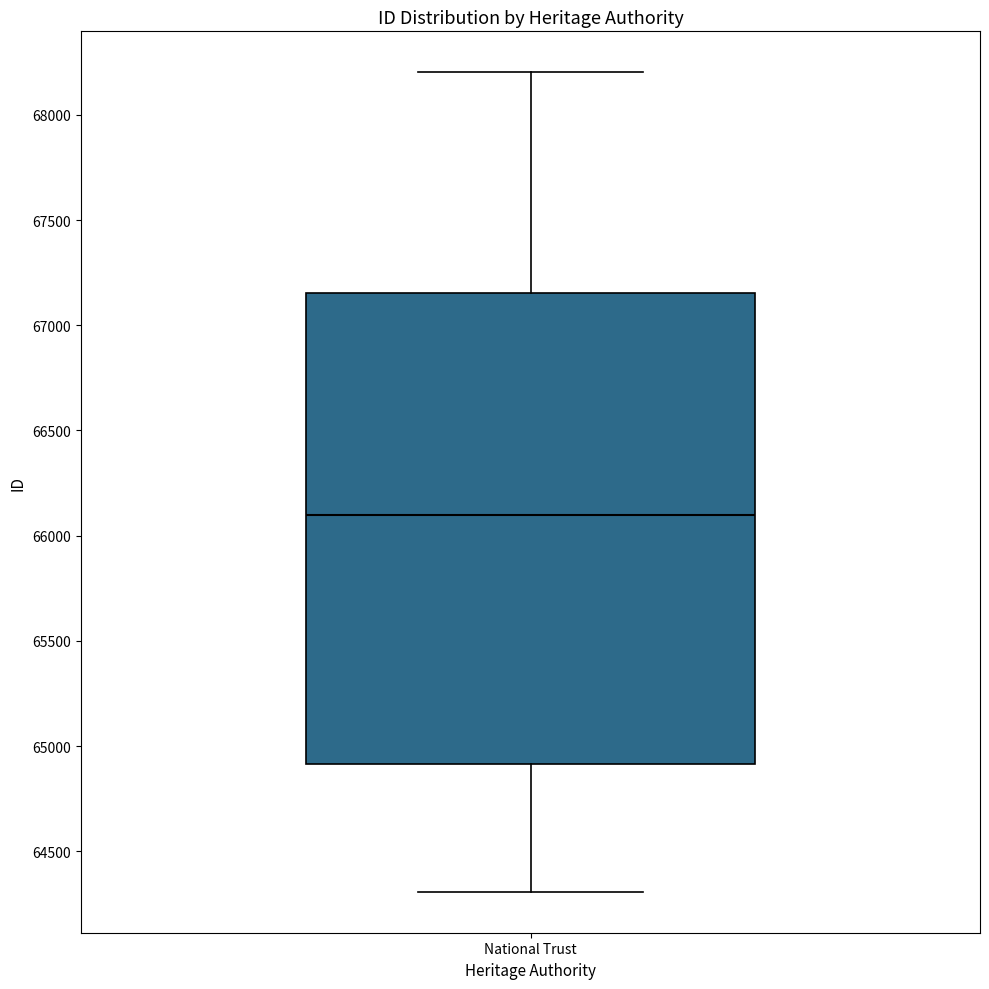

Transcribe this box plot: give where the median line is, the range the box spans, and where the two whiskers end, as read against the y-axis. The values are not printed on the chart, so give them approximately, as read against the axis.

median 66100, box 64900 to 67150, whiskers 64300 to 68200